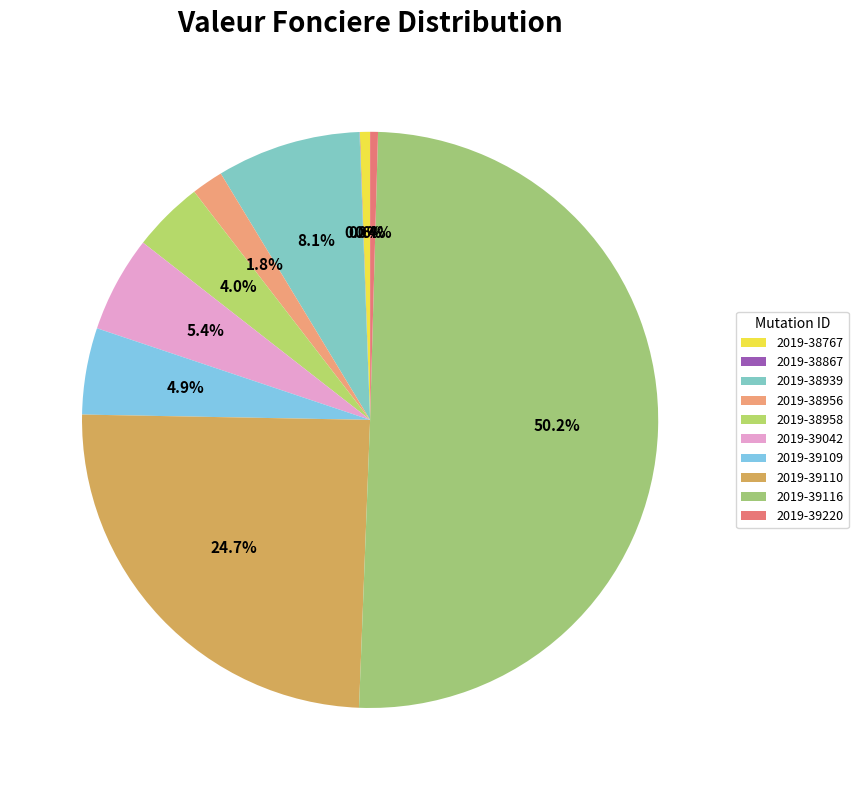

What is the change in value from 2019-38867 to 2019-38958?

+49150.0